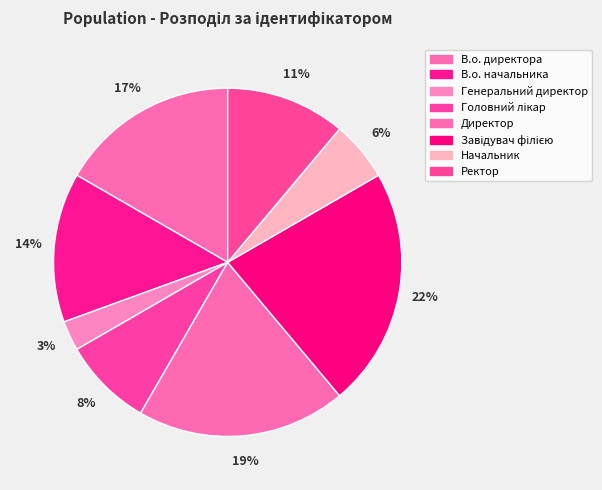

To the nearest percent, what is the difference between the В.о. начальника and Начальник slice percentages?

8%